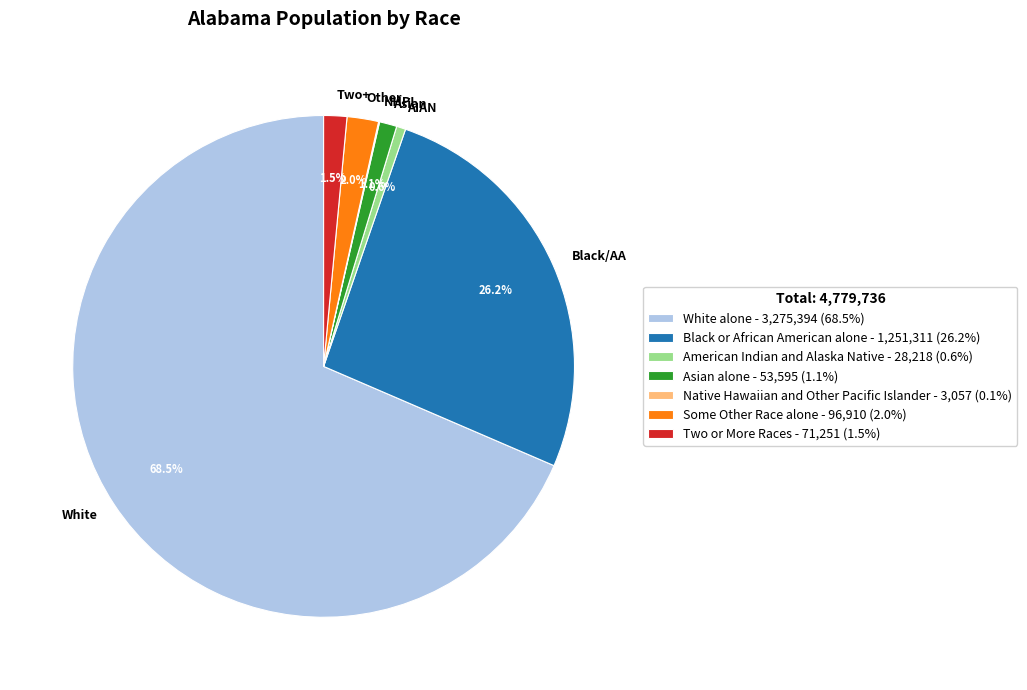

Does White represent more than half of the total?

Yes